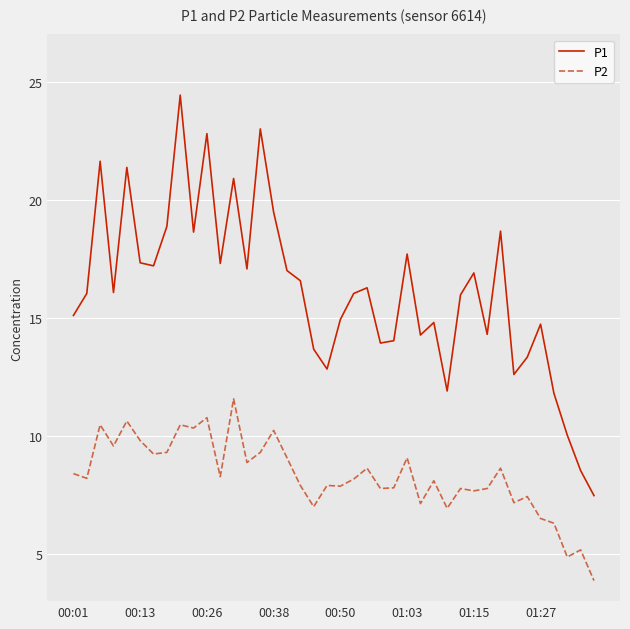

True or false: P1 and P2 cross at least once.

False